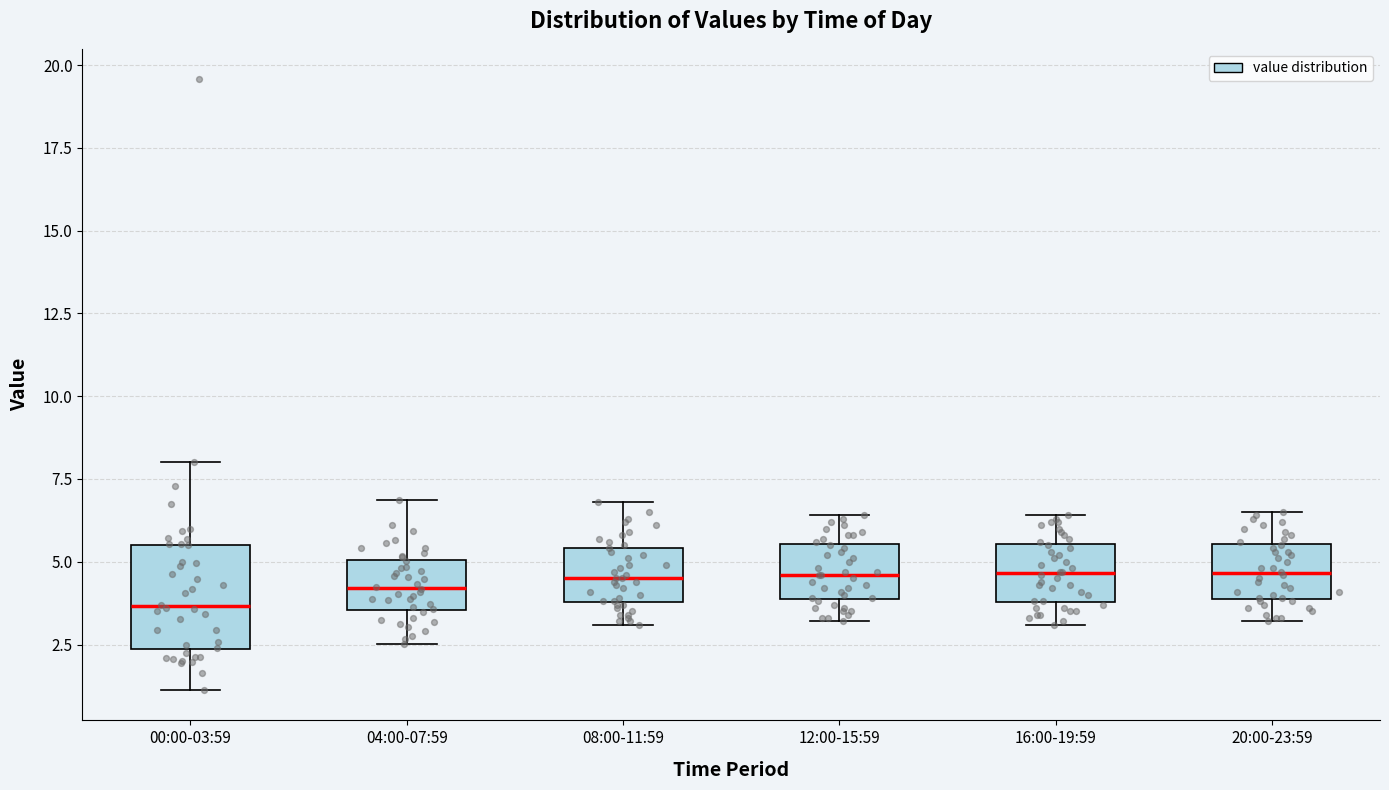

Where does the lower whisker of the box for 20:00-23:59 end on the y-axis? The values are not printed on the chart, so give them approximately, as read against the axis.

3.0